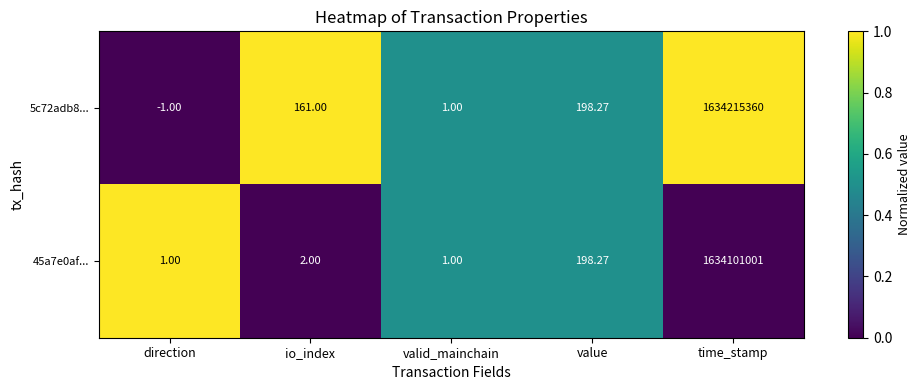

At which category does the chart reach its minimum across all series?

direction